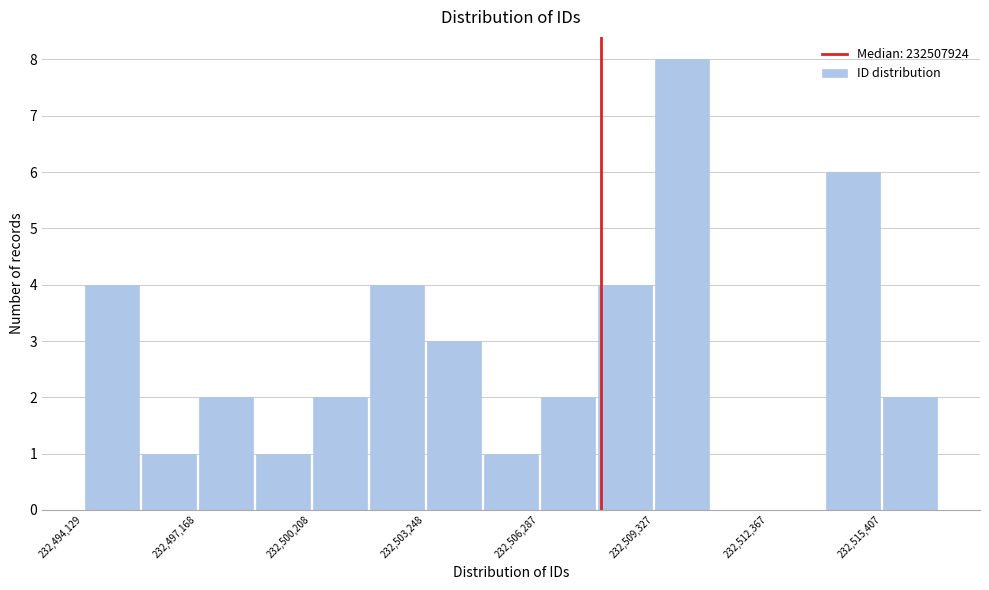

Around what value on the x-axis is the tallest bar? Give the approximate position of its centre, as read against the axis.

232510000